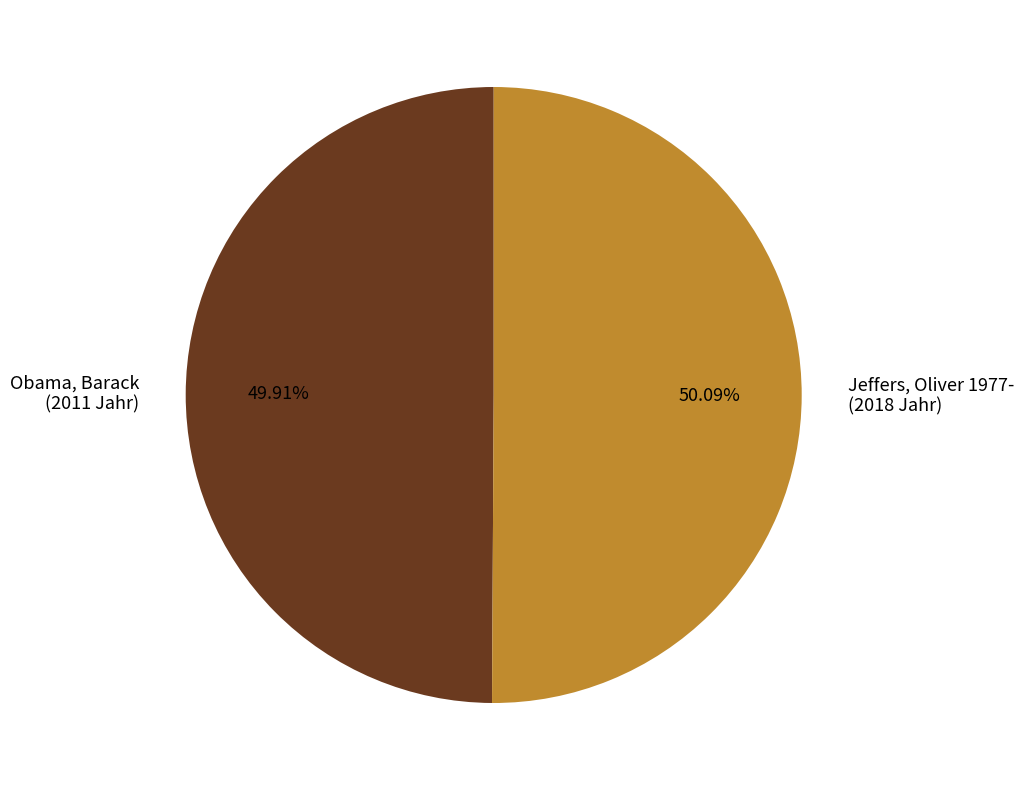

To the nearest percent, what is the combined percentage of Jeffers, Oliver 1977- and Obama, Barack?

100%